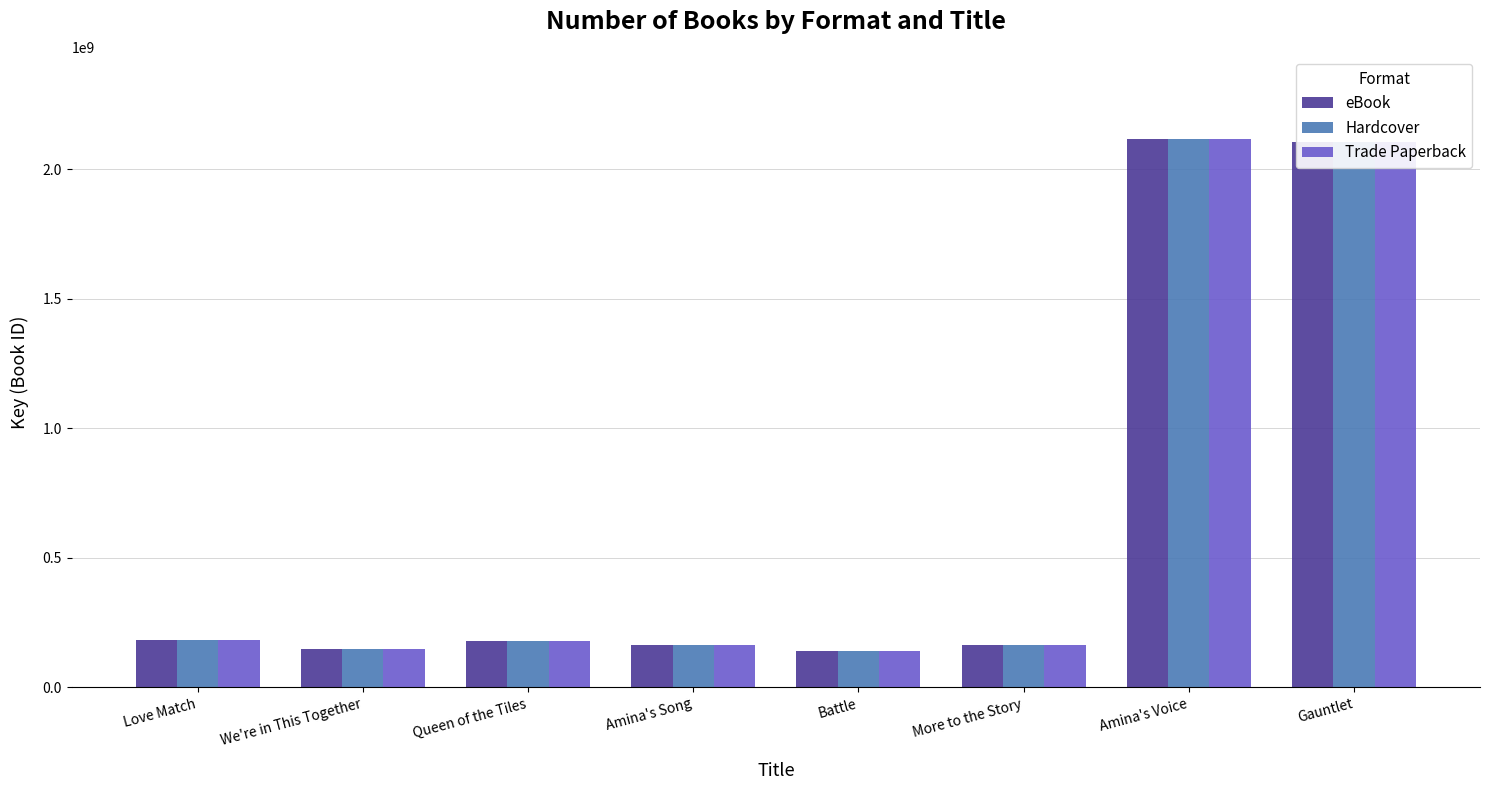

How many groups of bars are there?

8